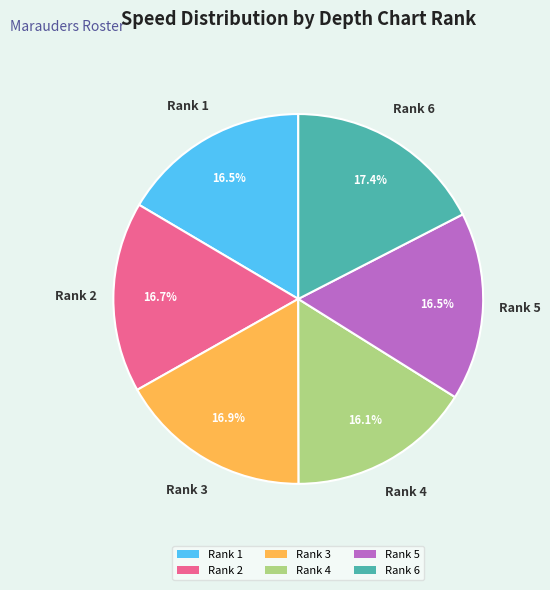

Is it true that Rank 1 is 25% of the pie?

False